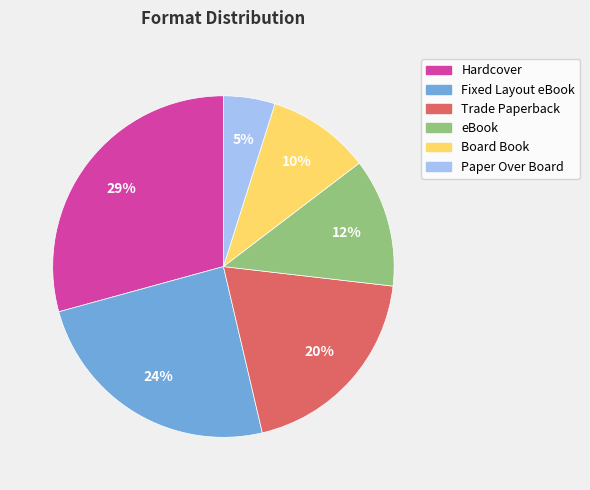

Is there a majority slice in this chart?

No